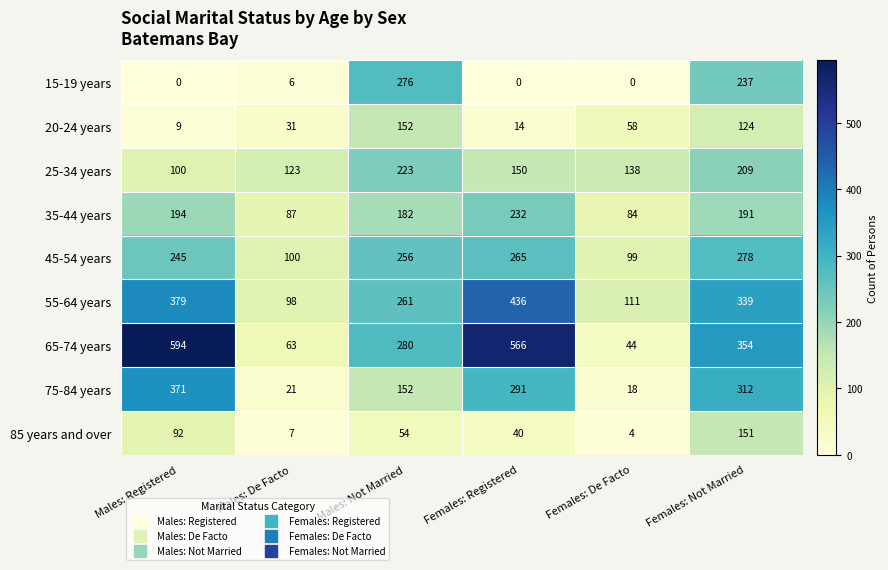

Where does the 35-44 years series first go above 191?

Males: Registered